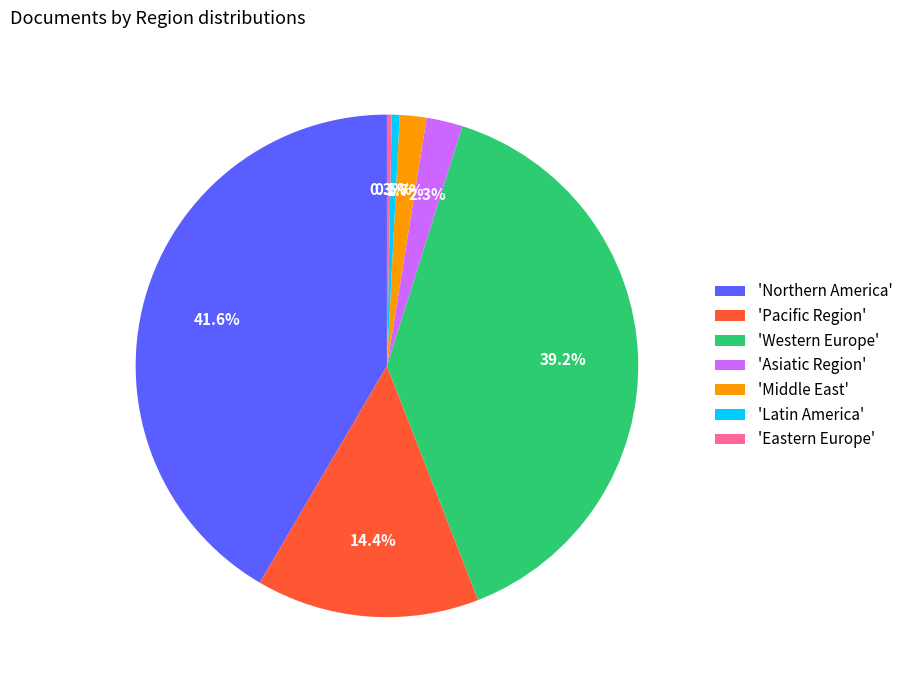

Combined, what portion of the pie is 'Western Europe' and 'Eastern Europe'?

39.5%